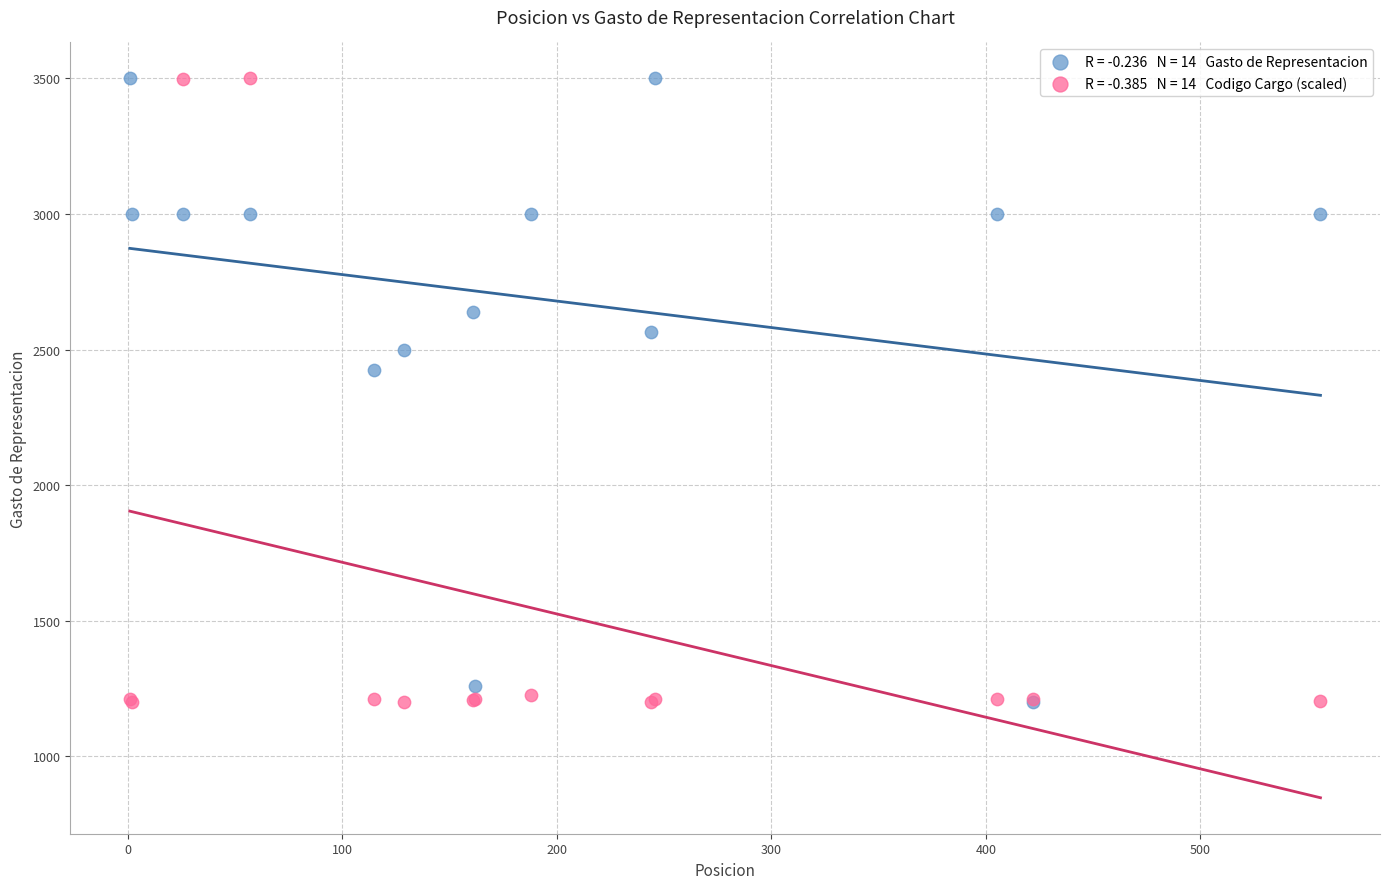

Across all series, what Y value is closest to 2350?

2425.0